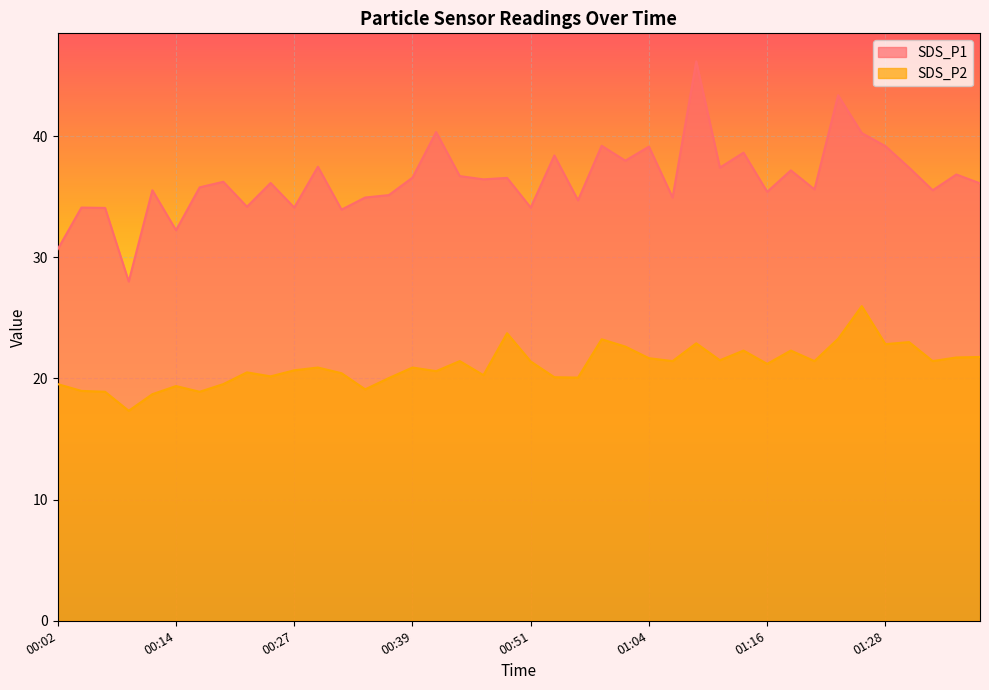

Reading left to right, list all the values displayed in this chart.

SDS_P1: 30.7	34.1	34.1	28.0	35.5	32.2	35.8	36.2	34.2	36.1	34.1	37.5	33.9	34.9	35.1	36.6	40.3	36.7	36.4	36.5	34.1	38.4	34.7	39.2	38.0	39.1	34.9	46.2	37.4	38.6	35.4	37.2	35.6	43.4	40.2	39.2	37.4	35.5	36.8	36.1
SDS_P2: 19.5	19.0	18.9	17.3	18.7	19.4	18.9	19.5	20.5	20.2	20.7	20.9	20.4	19.1	20.0	20.9	20.6	21.4	20.3	23.7	21.4	20.1	20.1	23.2	22.6	21.7	21.4	22.9	21.5	22.3	21.2	22.3	21.4	23.3	26.0	22.8	23.0	21.4	21.7	21.8